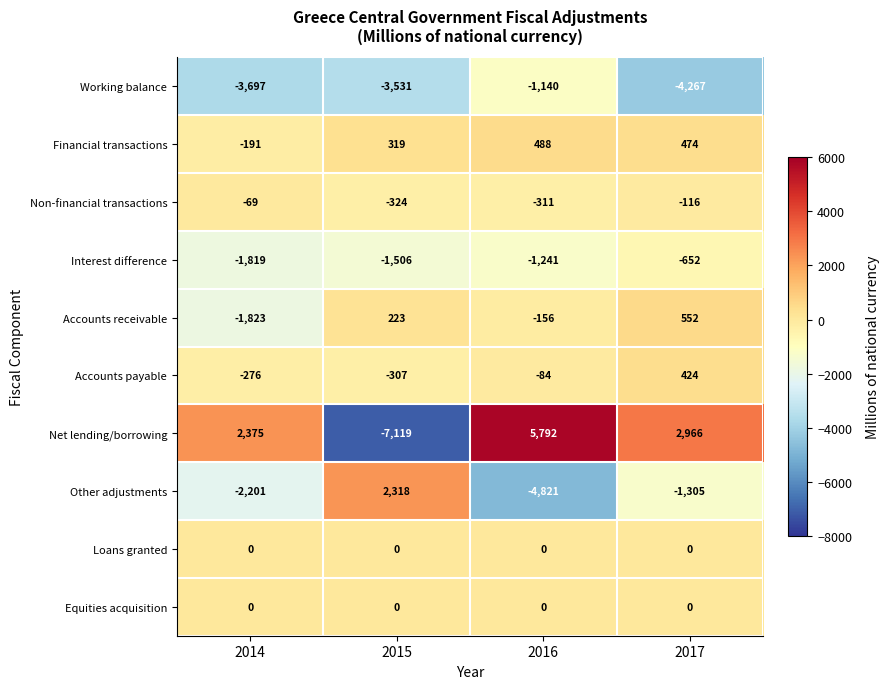

At which label does Other adjustments first exceed -1305?

2015